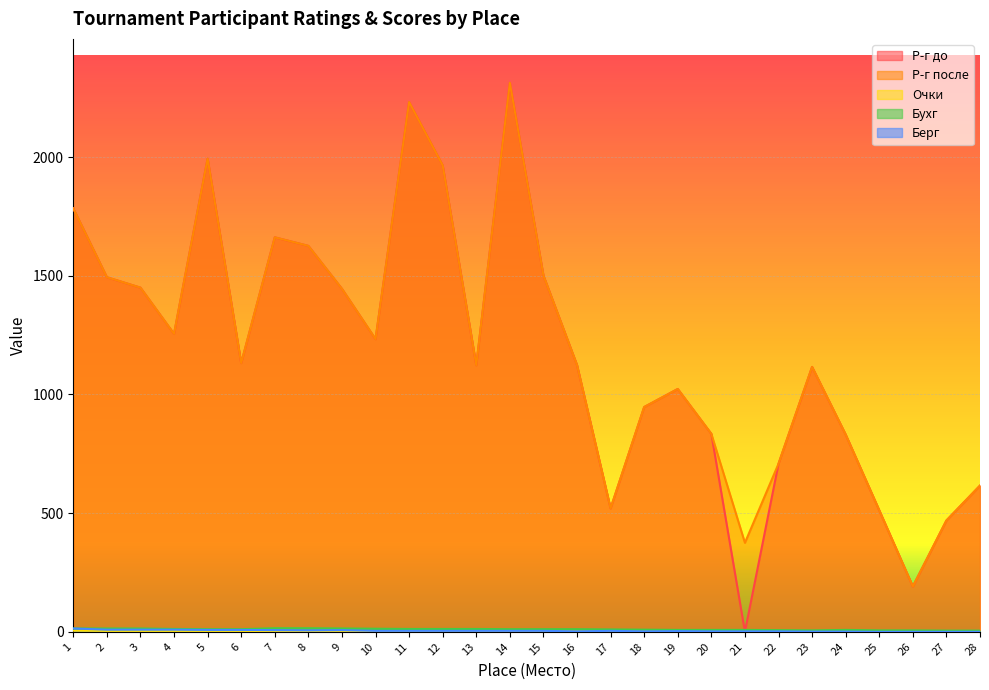

Which series has the largest range (max minus min)?

Р-г до